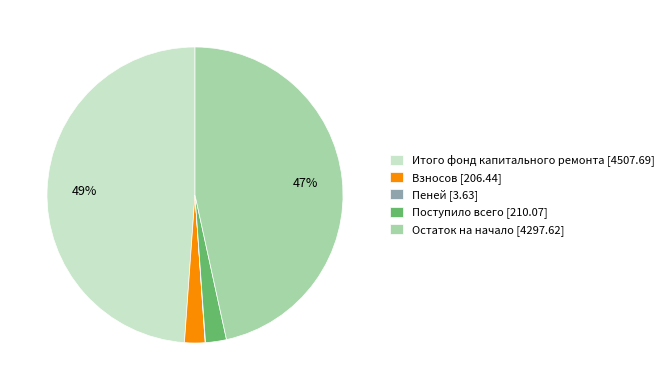

What percentage is the Остаток на начало [4297.62] slice, to the nearest percent?

47%